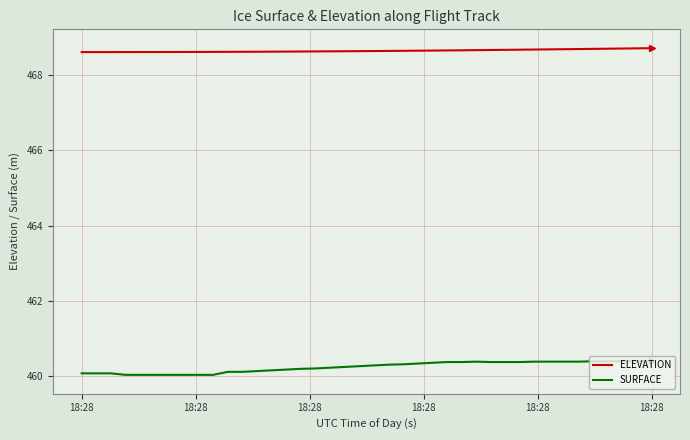

At how many categories does at least one series exceed 466?

40